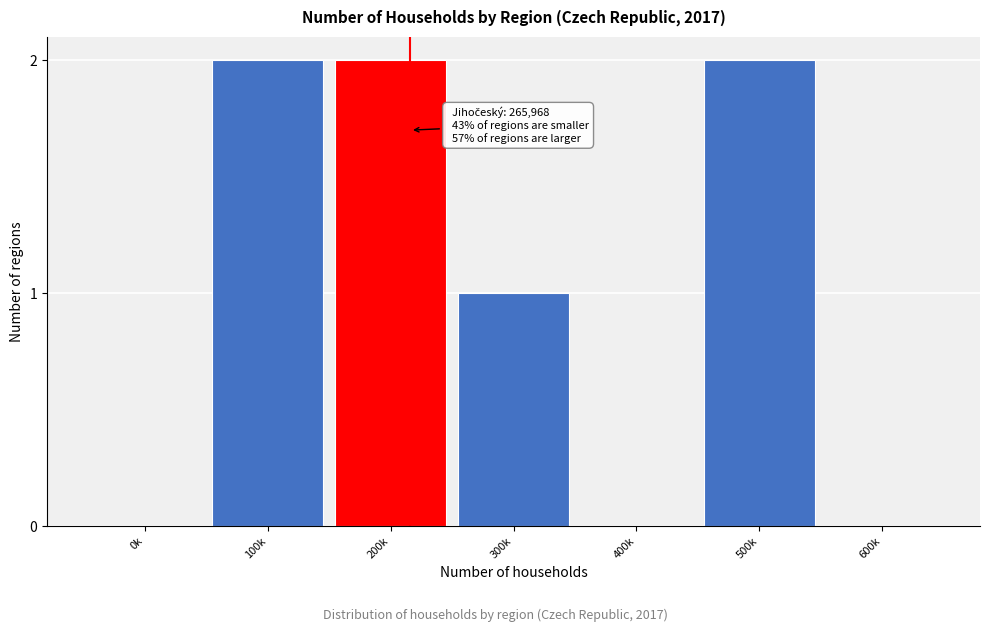

Reading right to left, extract all data points from this chart.

600k=0	500k=2	400k=0	300k=1	200k=2	100k=2	0k=0